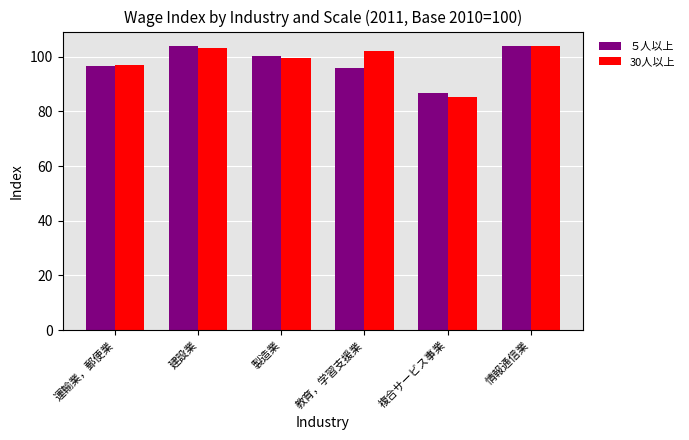

Which series changed the most between 製造業 and 情報通信業?

30人以上